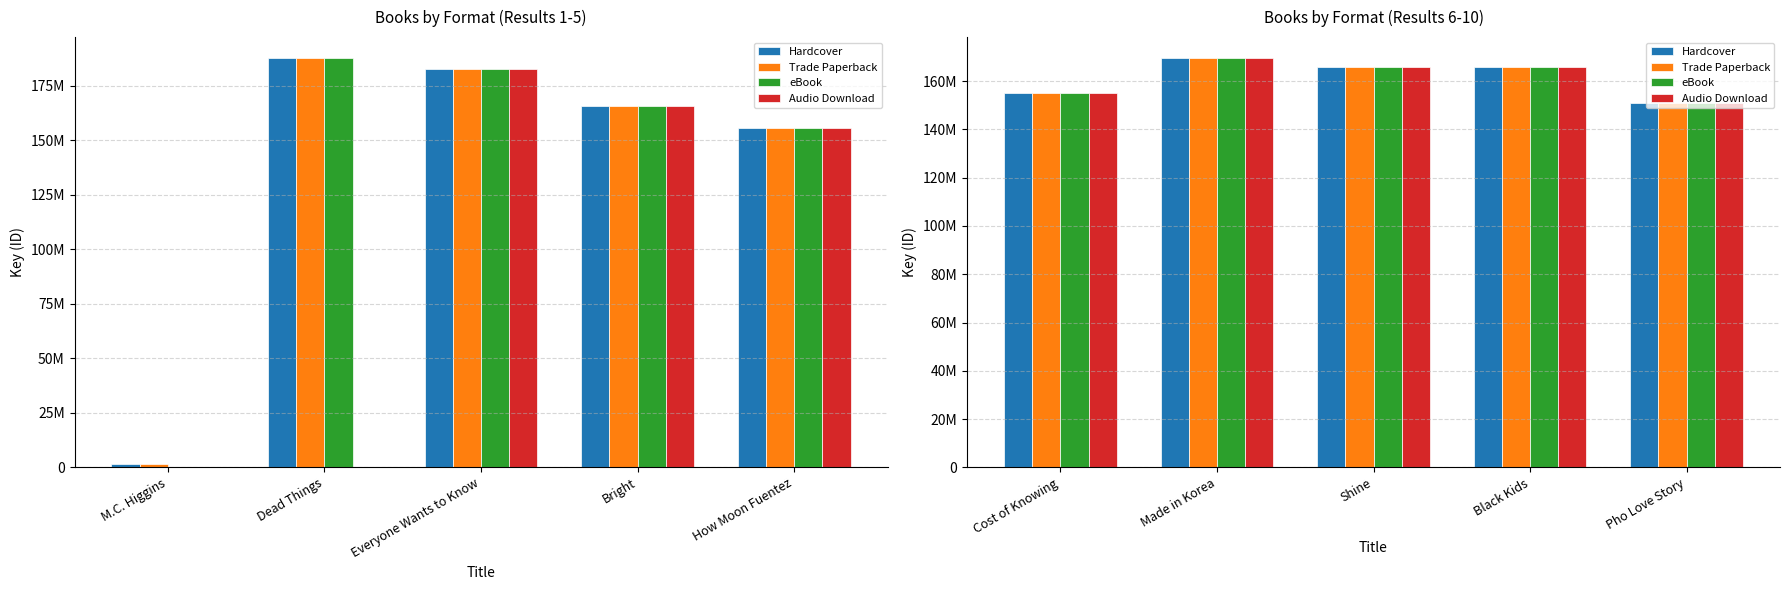

At Black Kids, list the series in order from largest to smallest.

Hardcover, Trade Paperback, eBook, Audio Download